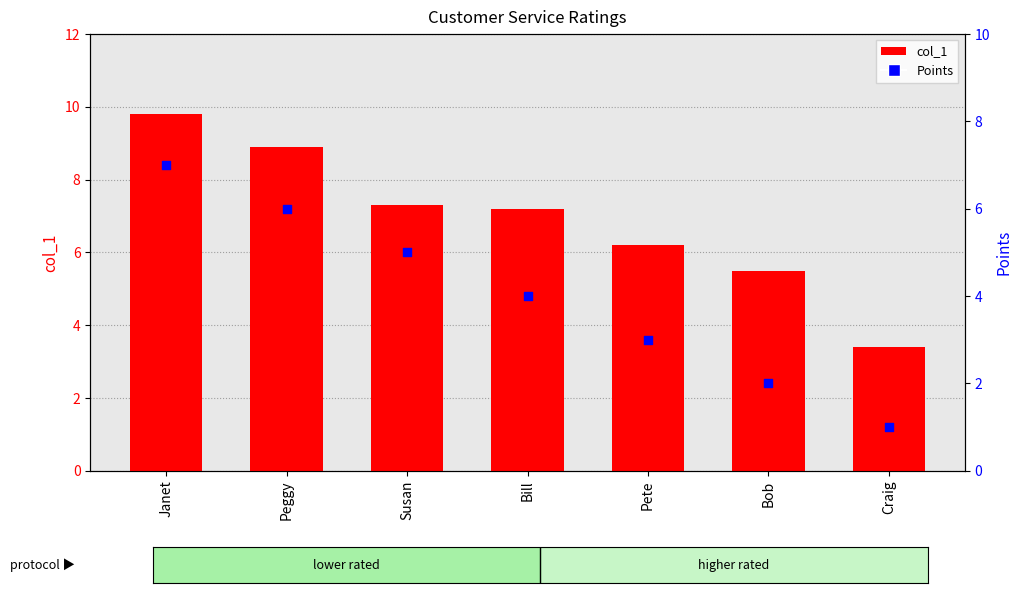

Which series contains the lowest Y value?

Points